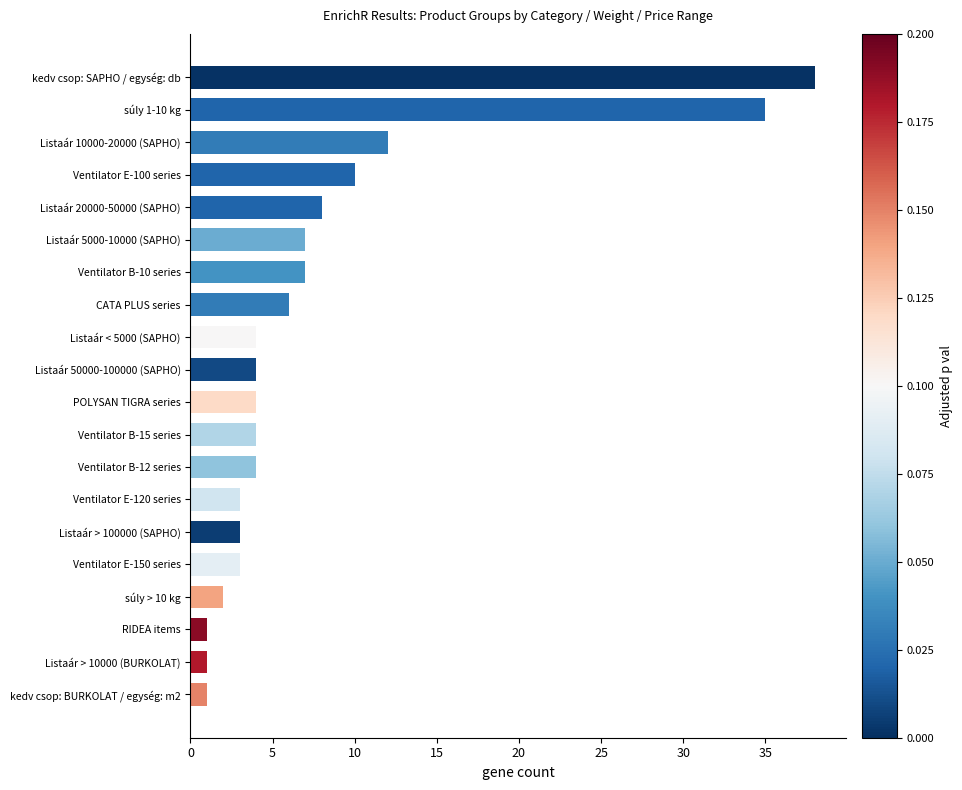

The value at Listaár 5000-10000 (SAPHO) is 4. True or false?

False